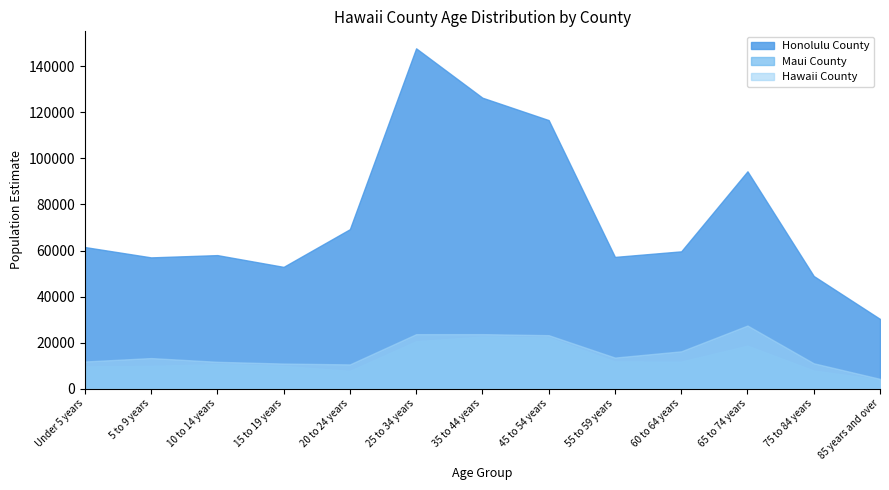

Does the chart have visible grid lines?

No